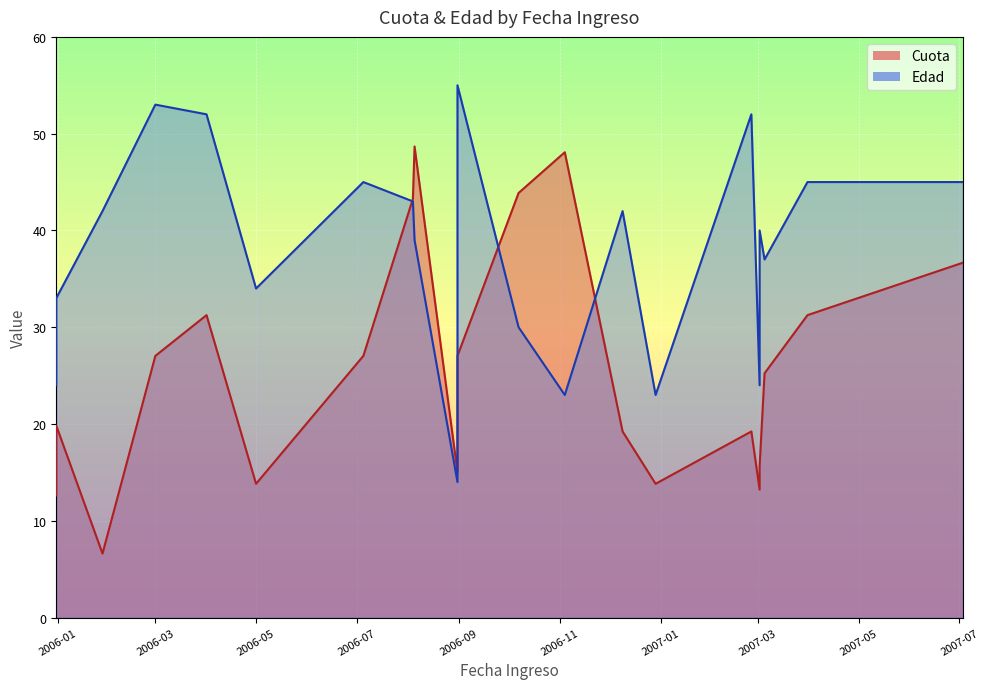

How many interior local peaks does the Cuota series have?

5